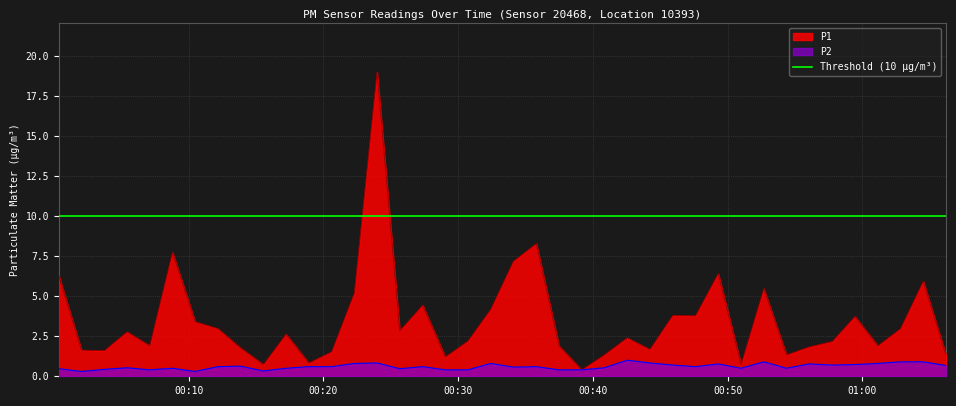

What is the sum of all P2 values?

24.3